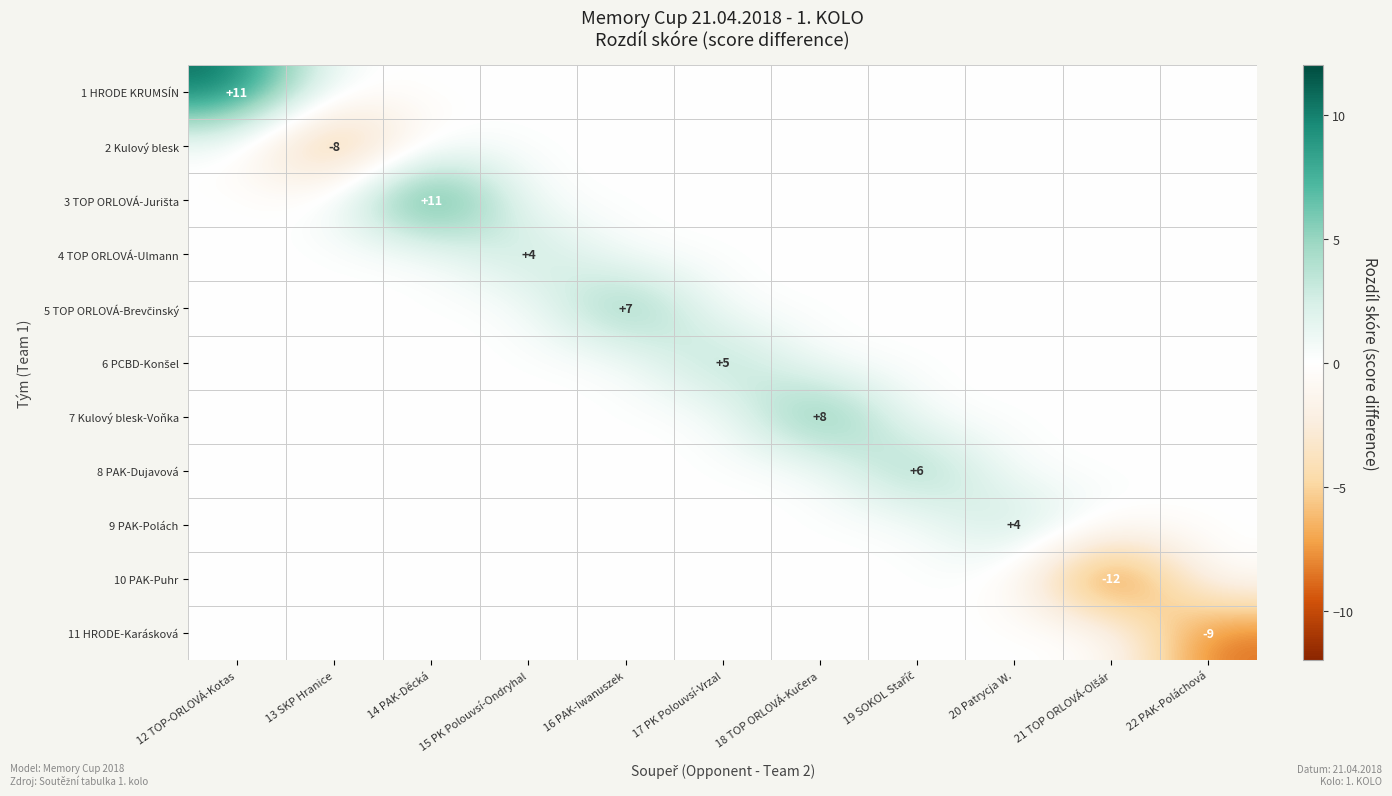

Is it true that 11 HRODE-Karásková equals -9 at 22 PAK-Poláchová?

True